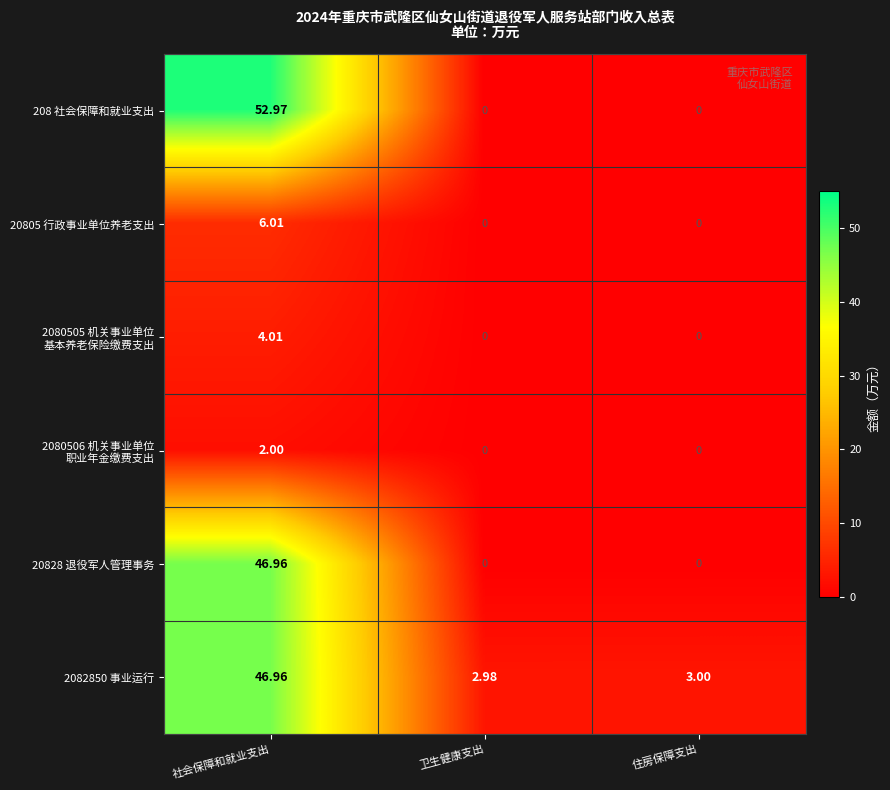

At which category is the sum across all series the highest?

社会保障和就业支出